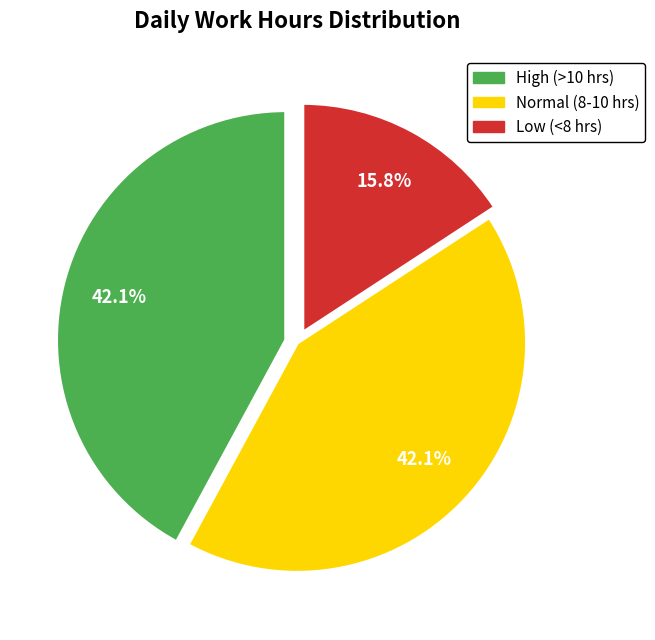

Does any single category account for the majority?

No